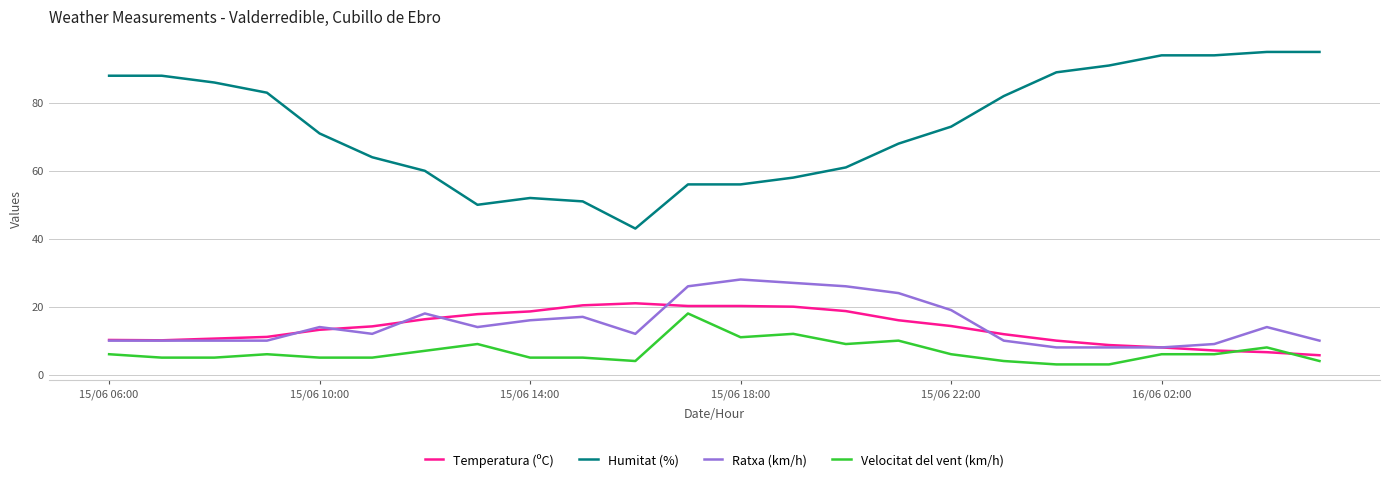

Which series has the largest total across all categories?

Humitat (%)